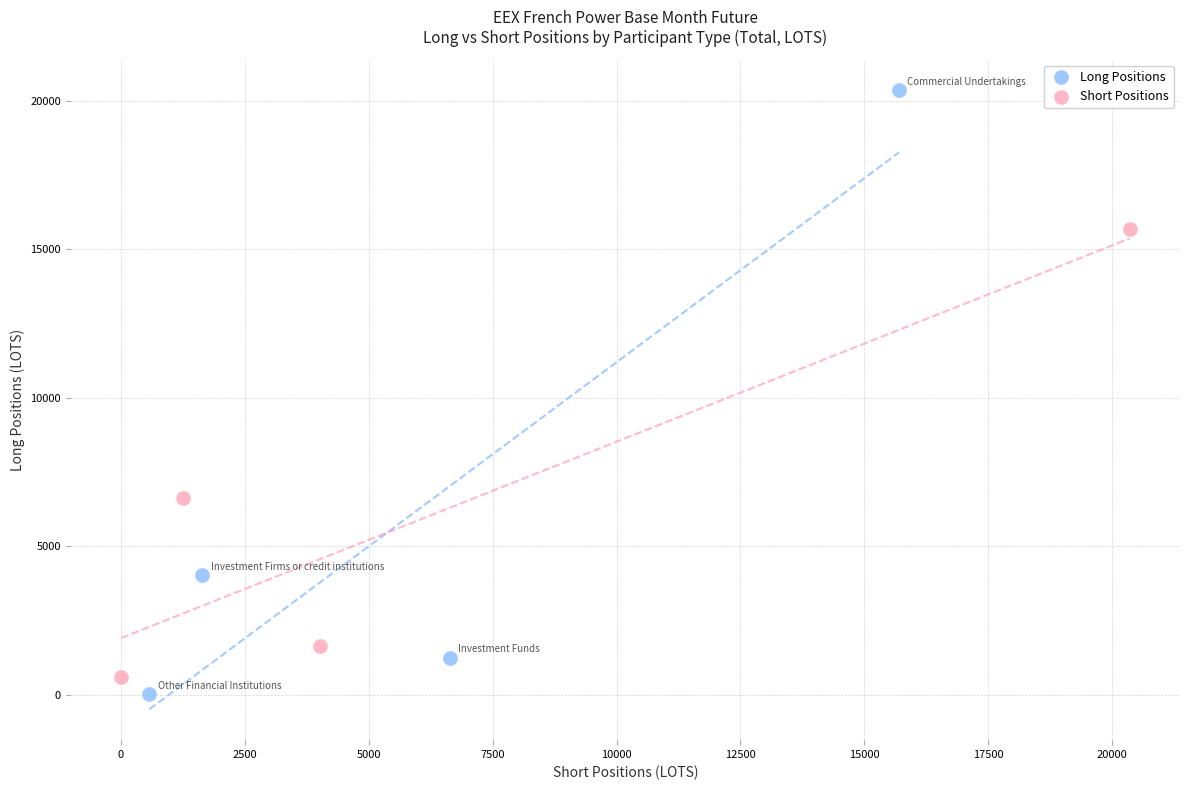

What are all the series names shown in the legend?

Long Positions, Short Positions